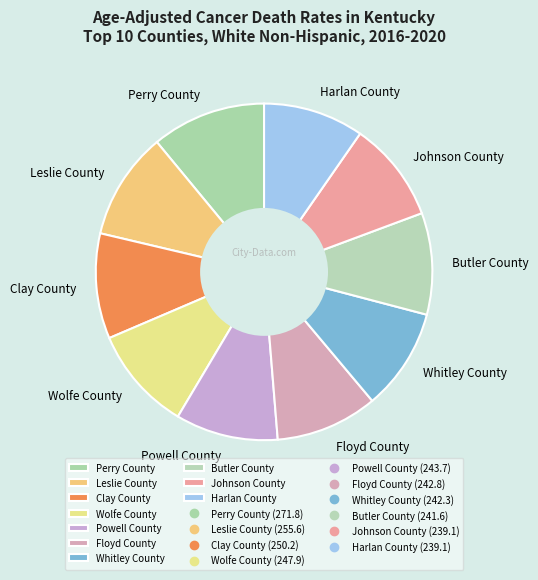

Do Butler County and Powell County together represent more than half of the pie?

No